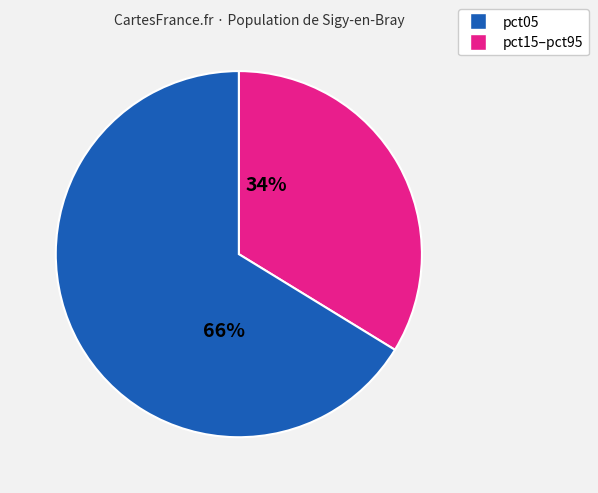

Does any single category account for the majority?

Yes